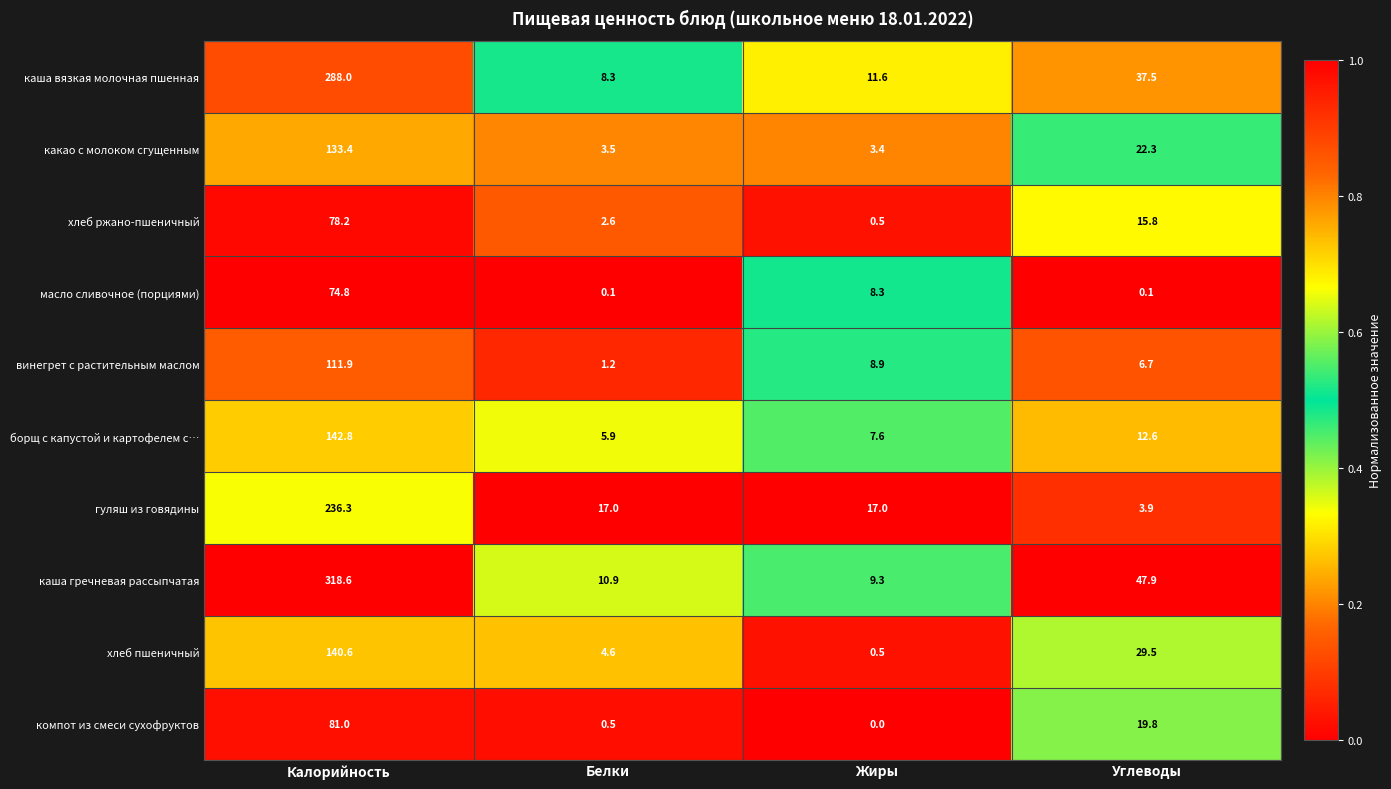

What is the average value of the хлеб пшеничный series?

43.8